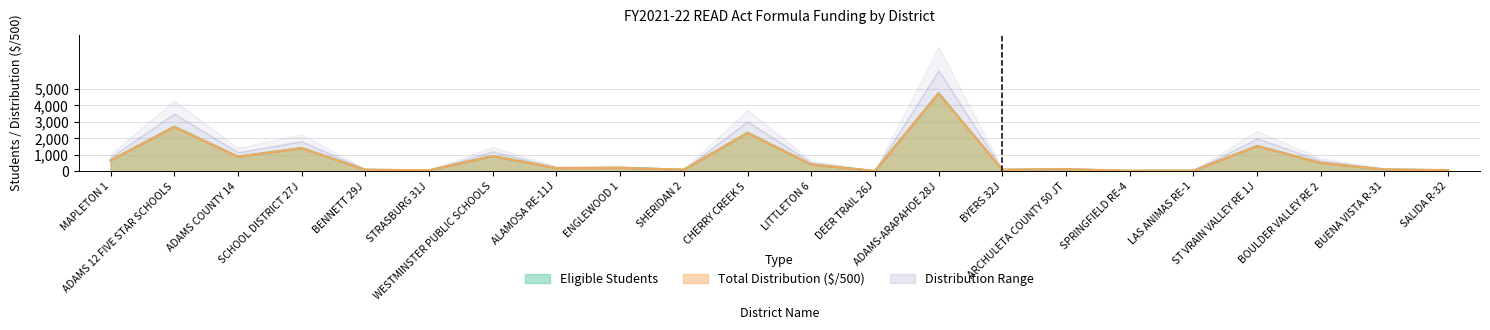

What is the highest value of the Eligible Students series?

4755.0